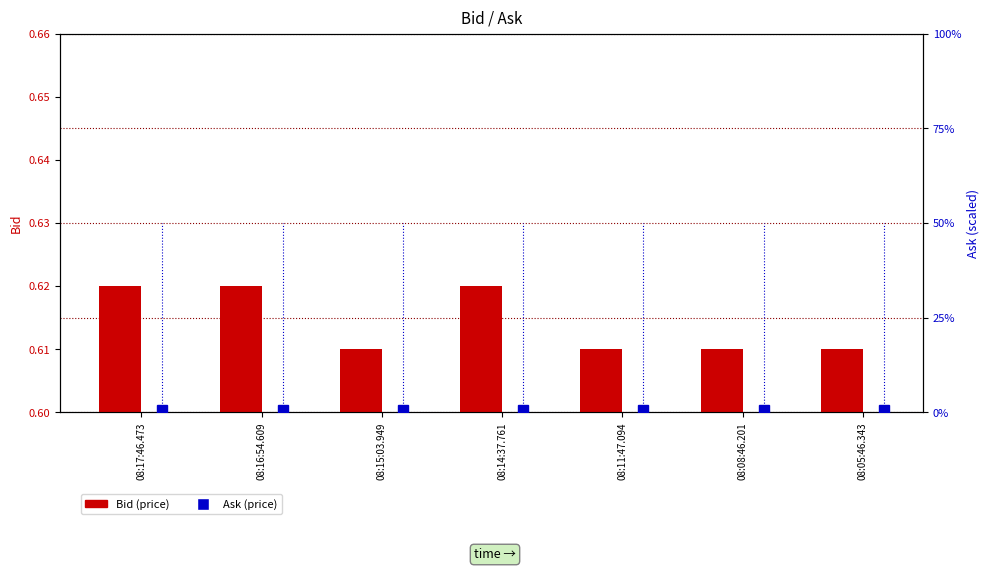

What position from the left is 08:14:37.761?

4